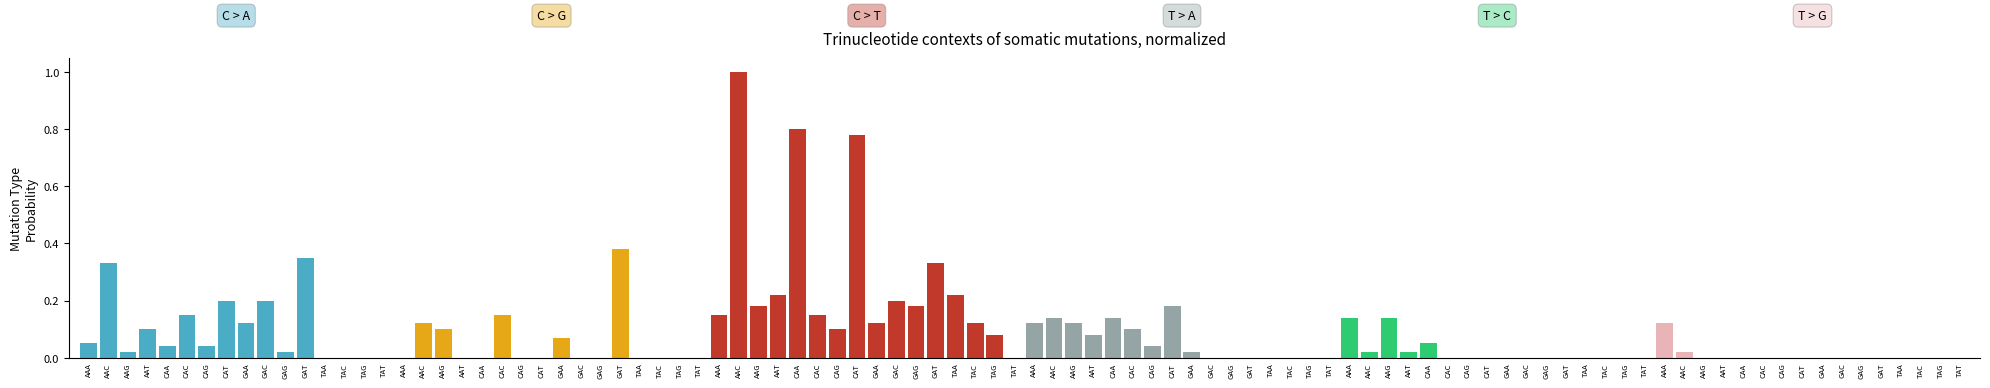

Between CAC and GAG, which series saw the biggest shift?

C > G